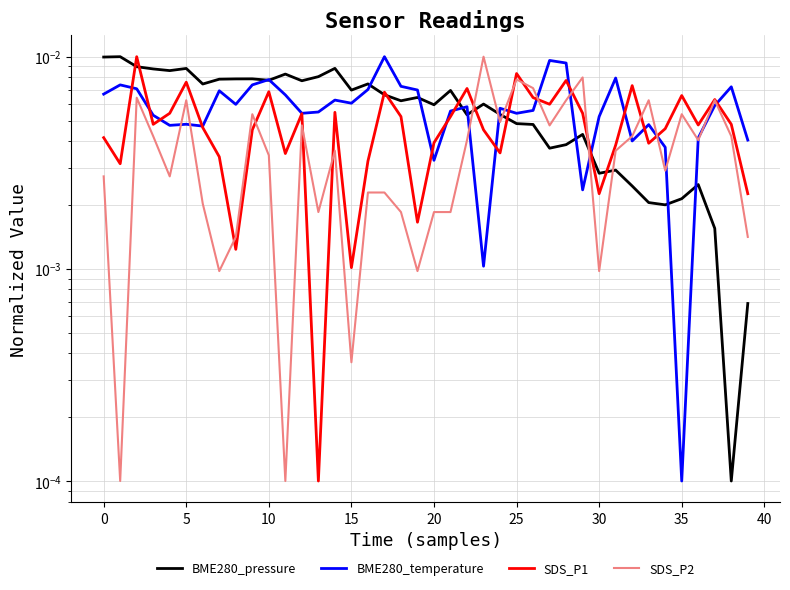

True or false: BME280_pressure has a value of 0.0 at 28.

False